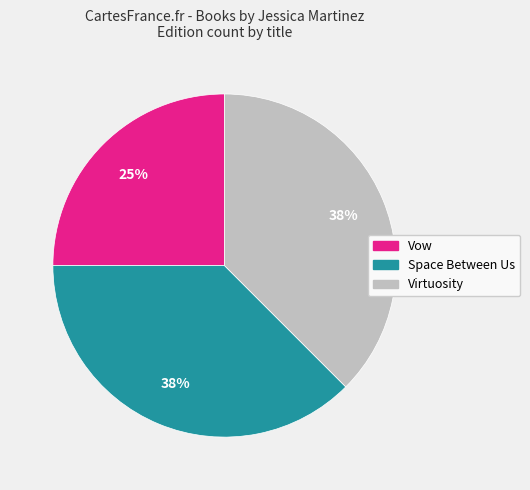

To the nearest percent, what is the average slice percentage?

33%